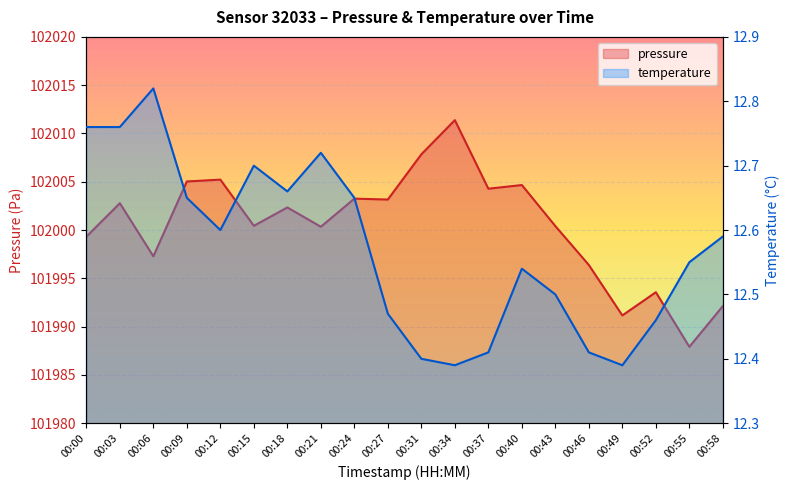

True or false: pressure has more than 2 points higher than both neighbors.

True